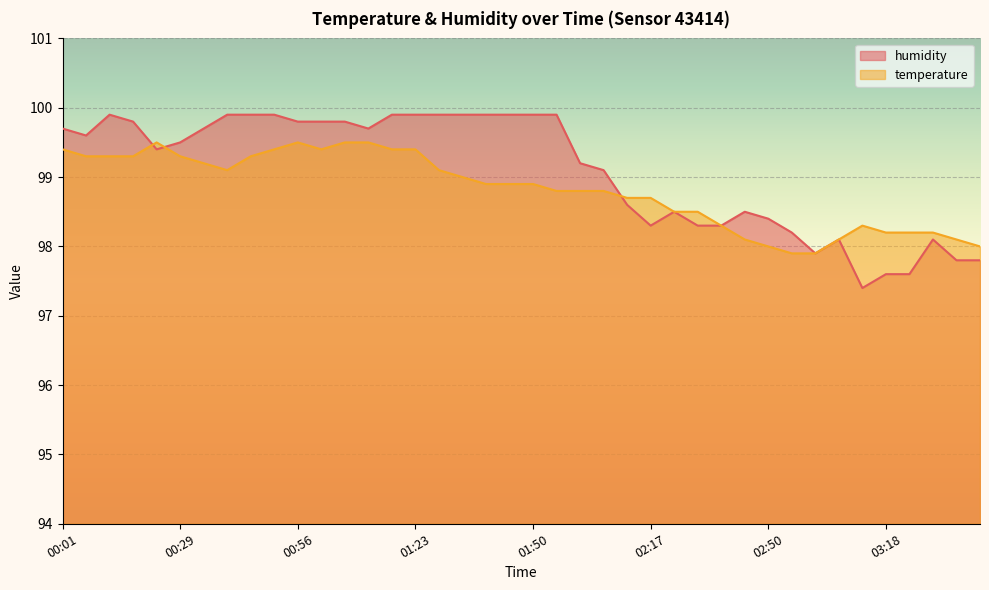

Which category has the highest value in the temperature series?

00:23